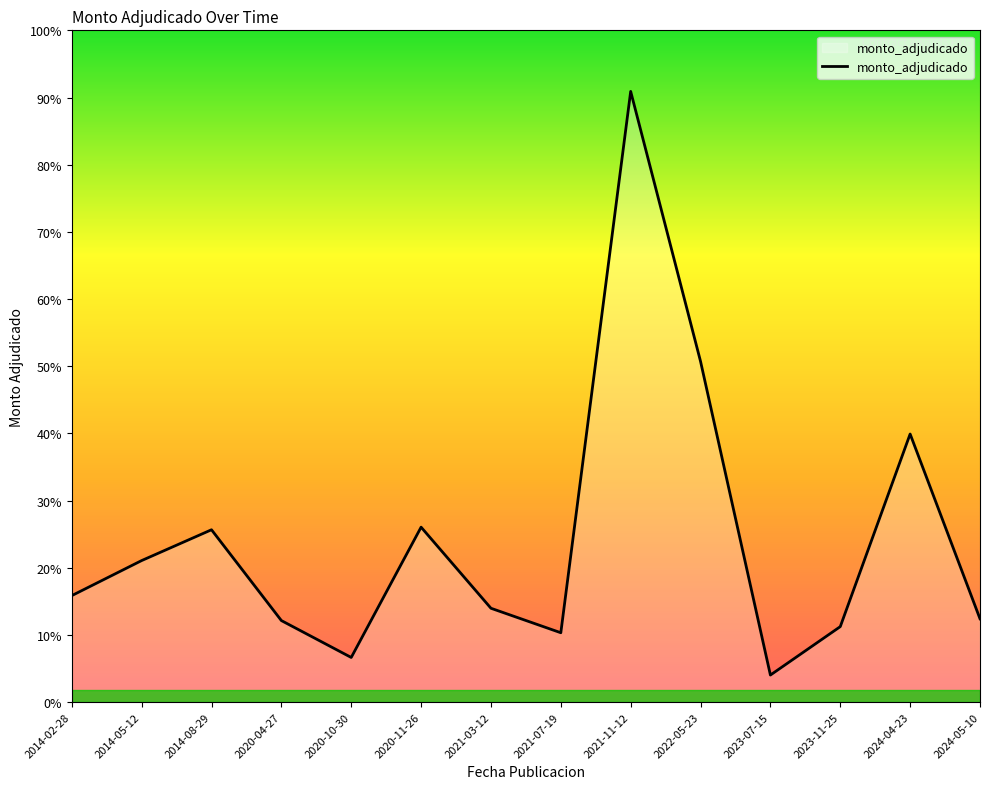

Is this an area chart (filled region under the line)?

Yes